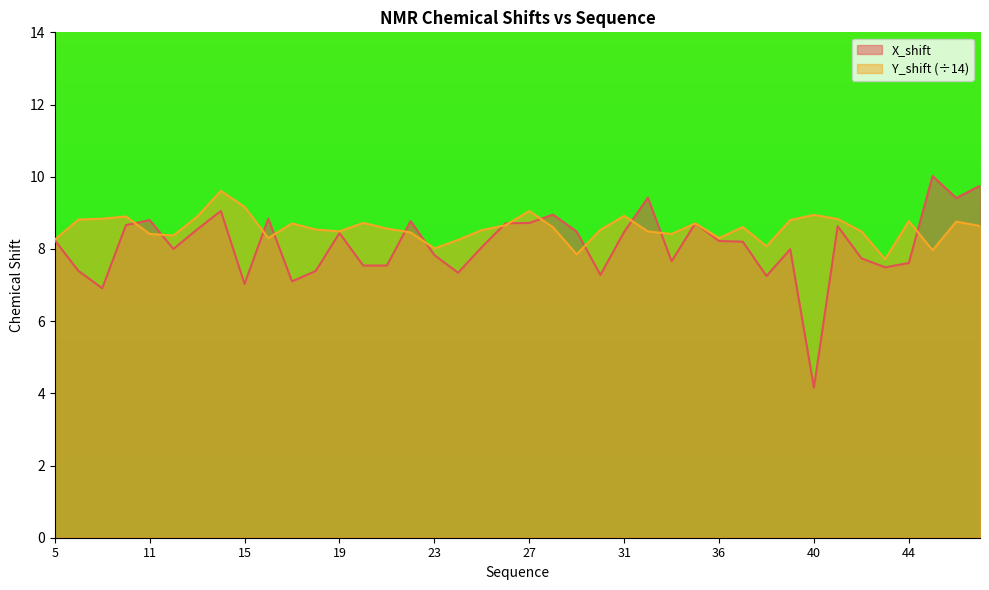

Which category has the lowest value across all series?

40